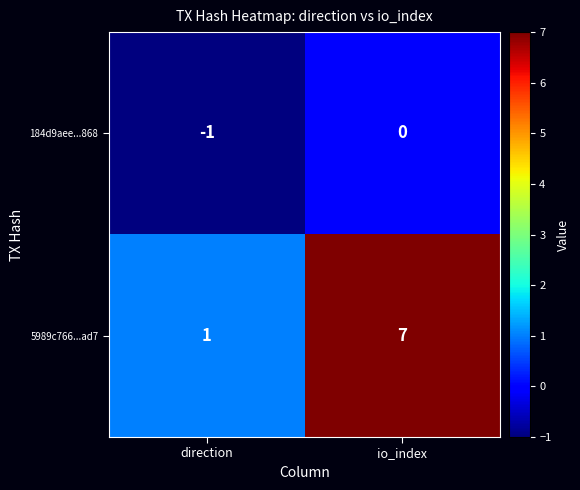

The value of 184d9aee...868 at direction is 0. True or false?

False